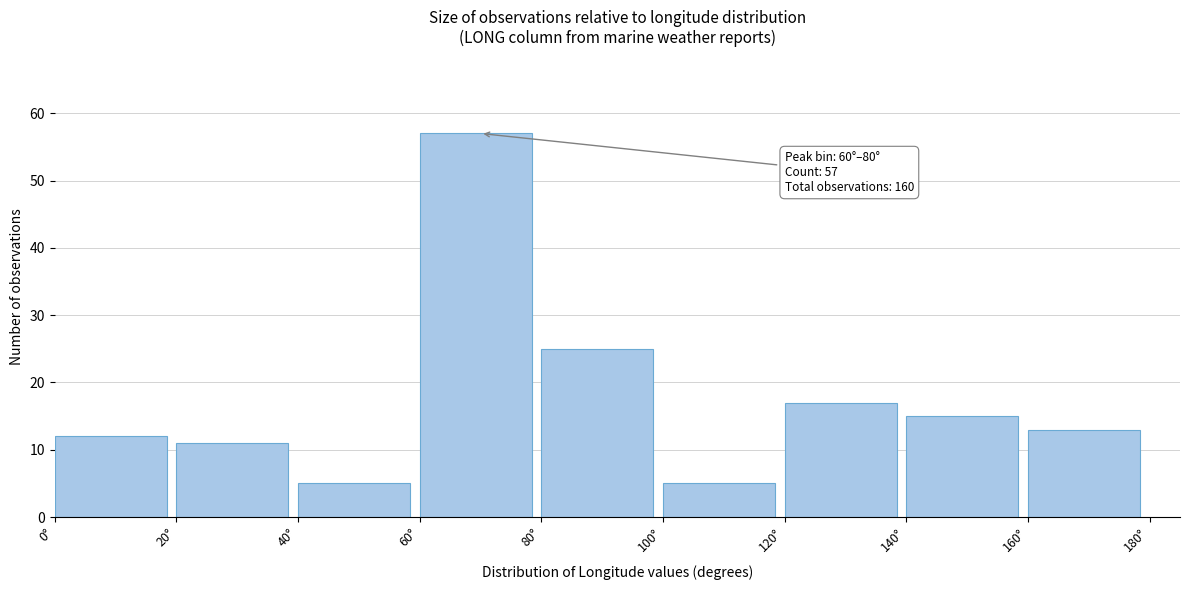

Over which range of the x-axis is the bar tallest?

60 to 80